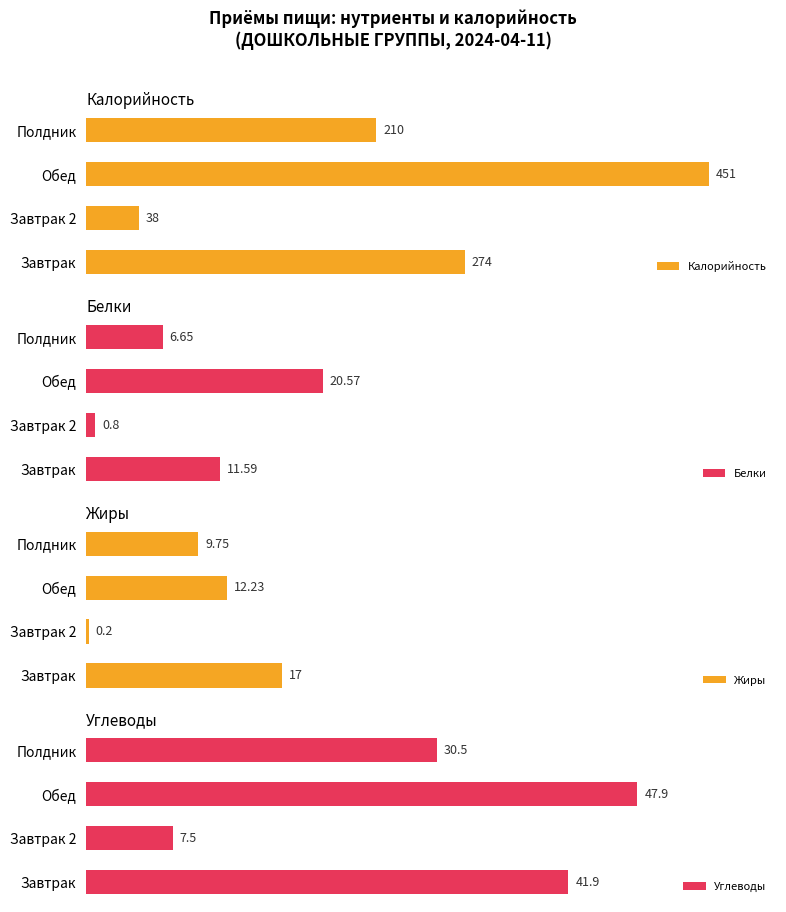

Which category has the lowest value in the Калорийность series?

Завтрак 2